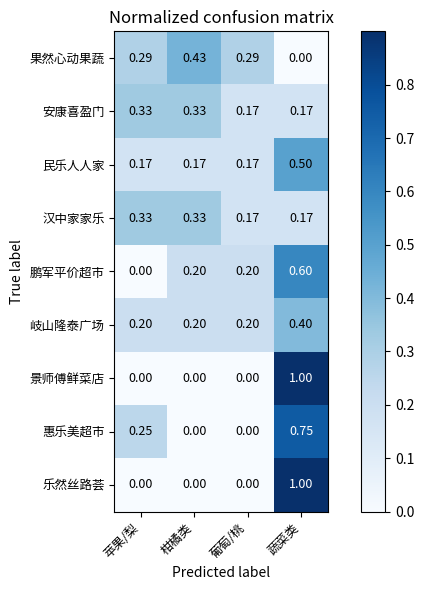

At which category is the sum across all series the highest?

蔬菜类